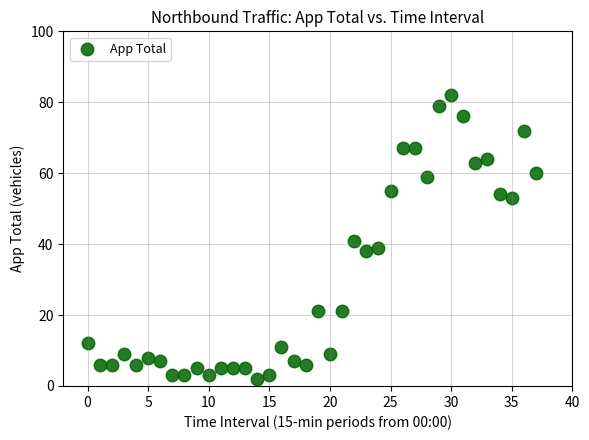

What is the range of Y values (max minus min)?

80